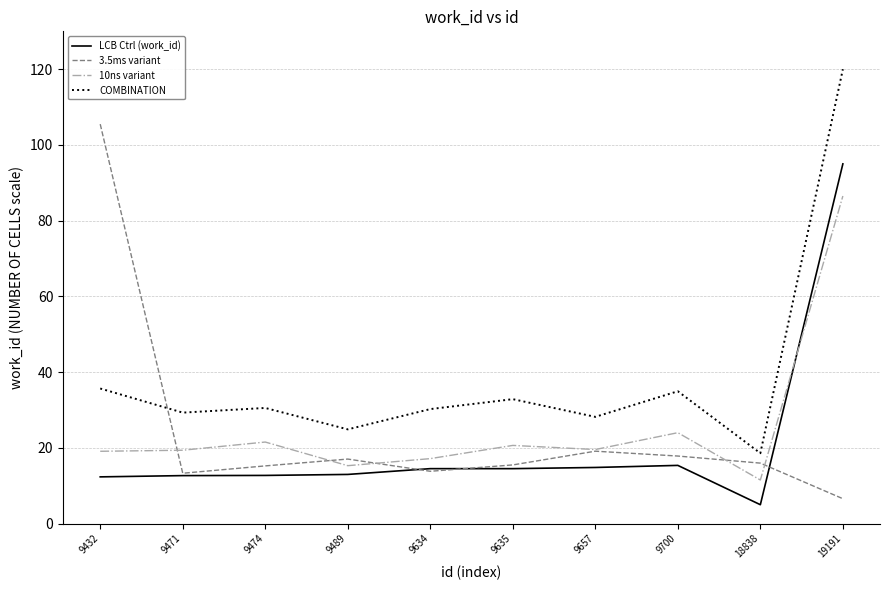

Between 9471 and 18838, which series saw the biggest shift?

COMBINATION